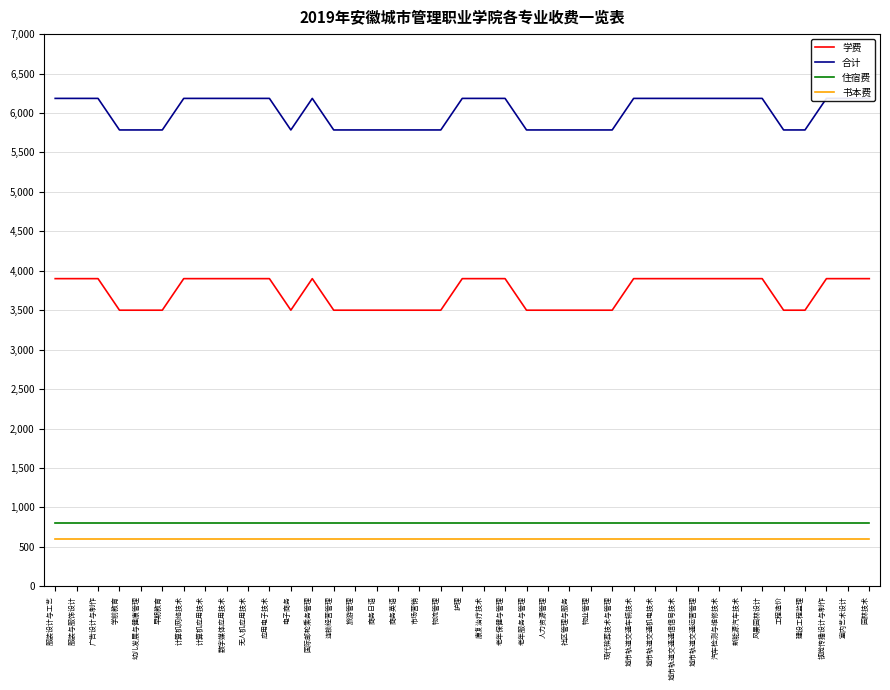

Does the chart have visible grid lines?

Yes